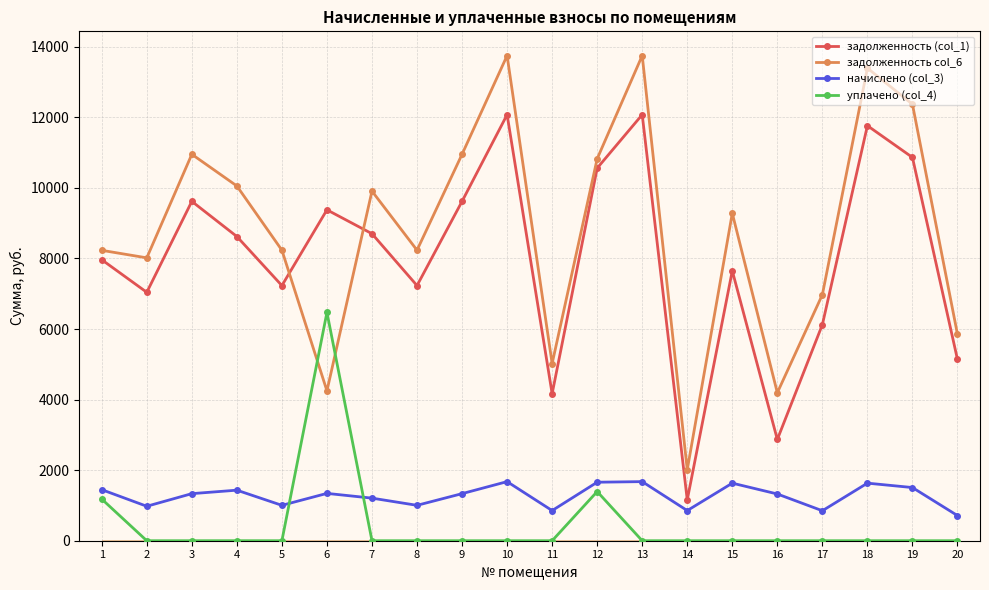

How many values in the задолженность (col_1) series exceed 8623?

10